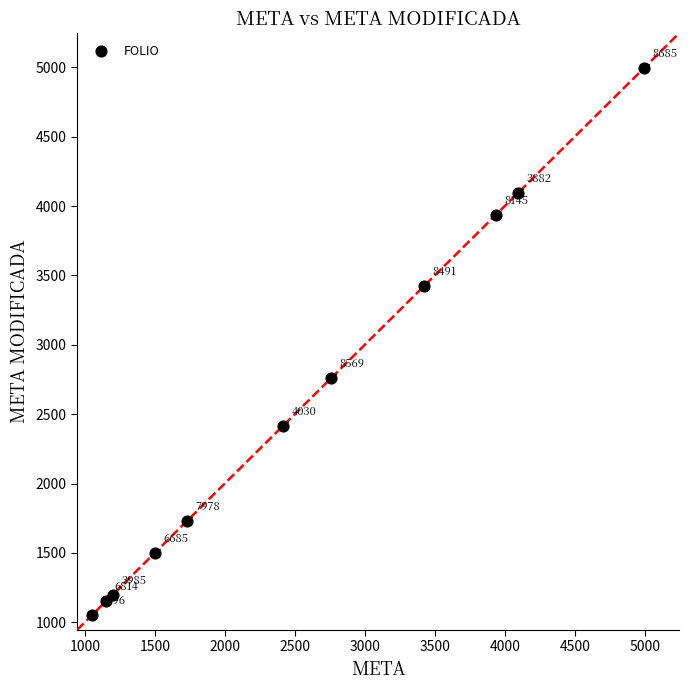

What Y value in the scatter plot is closest to 3022?

2760